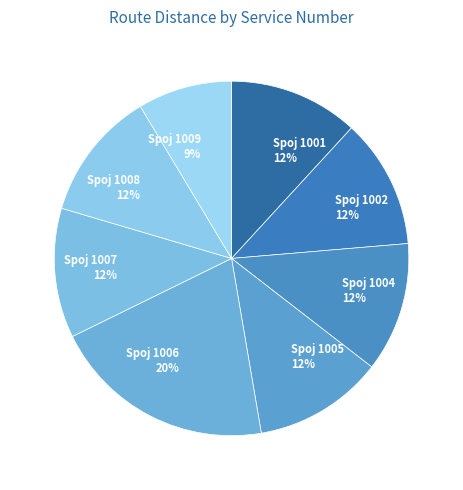

To the nearest percent, what is the average slice percentage?

12%